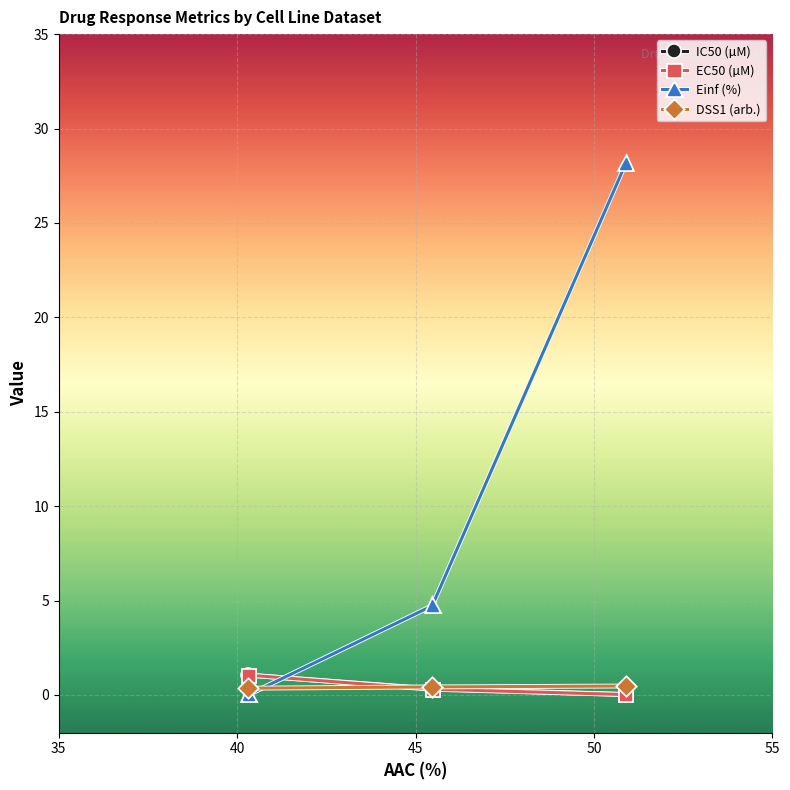

What is the value of the IC50 (µM) point at the 2nd from the left?

0.3